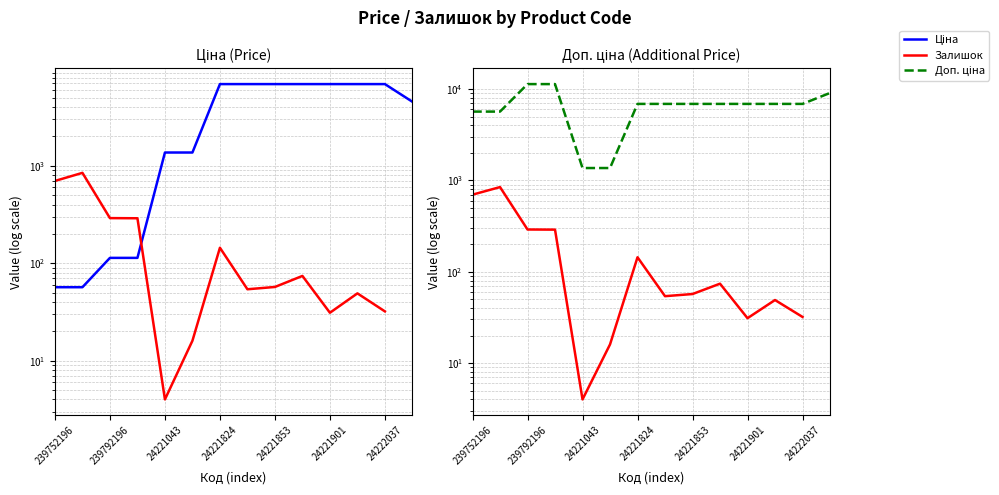

What is the greatest value displayed?

11334.0